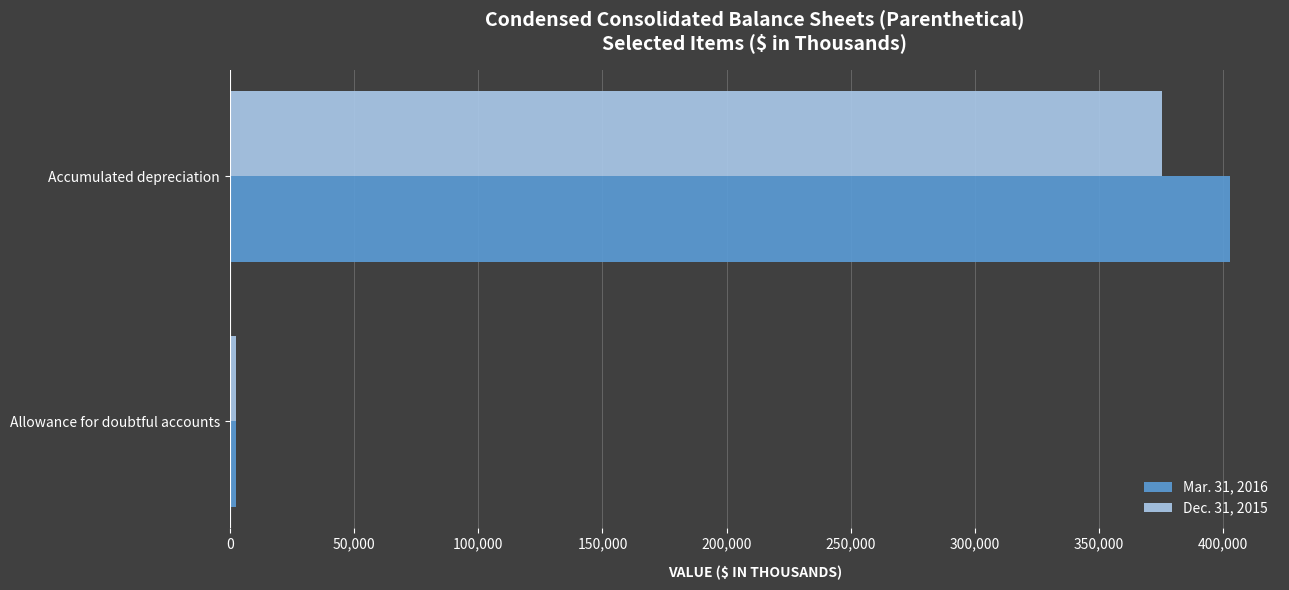

At which category does the chart reach its peak across all series?

Accumulated depreciation